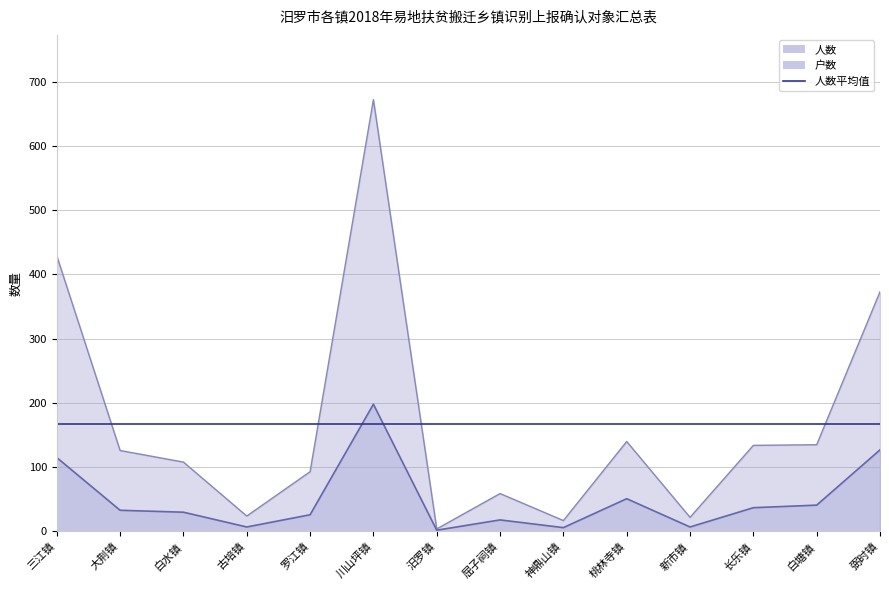

True or false: 人数 and 户数 cross at least once.

False